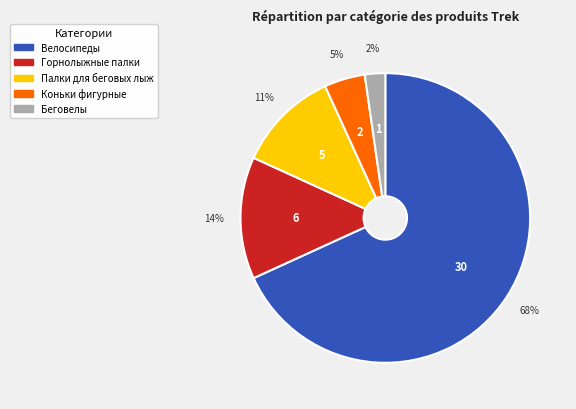

What is the largest slice in the pie chart?

Велосипеды